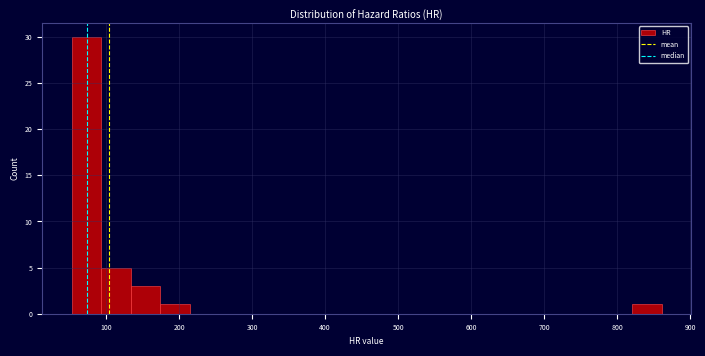

Reading left to right, list every bar in this chart as the range it spans on the x-axis followed by its height. Neither the bar edges nor the heights are printed on the chart, so give them approximately, as read against the axes.

50 to 90: 30
90 to 130: 5
130 to 170: 3
170 to 210: 1
210 to 250: 0
250 to 300: 0
300 to 340: 0
340 to 380: 0
380 to 420: 0
420 to 460: 0
460 to 500: 0
500 to 540: 0
540 to 580: 0
580 to 620: 0
620 to 660: 0
660 to 700: 0
700 to 740: 0
740 to 780: 0
780 to 820: 0
820 to 860: 1